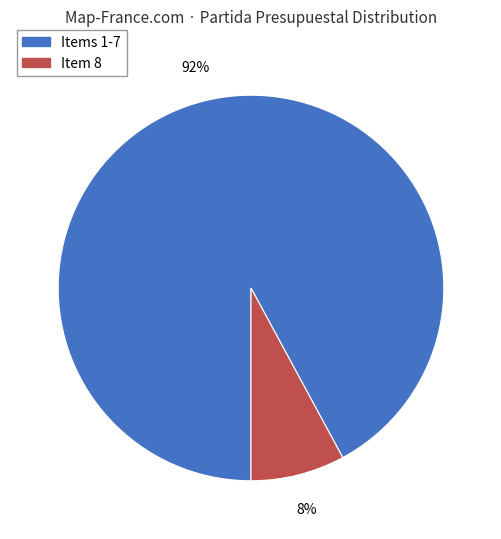

How many segments does this pie chart have?

2